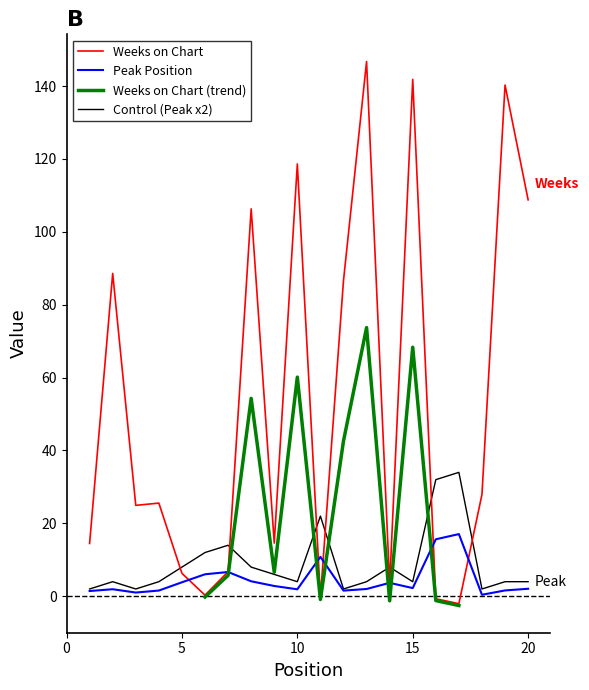

Which has a higher value, 14 or 9?

9